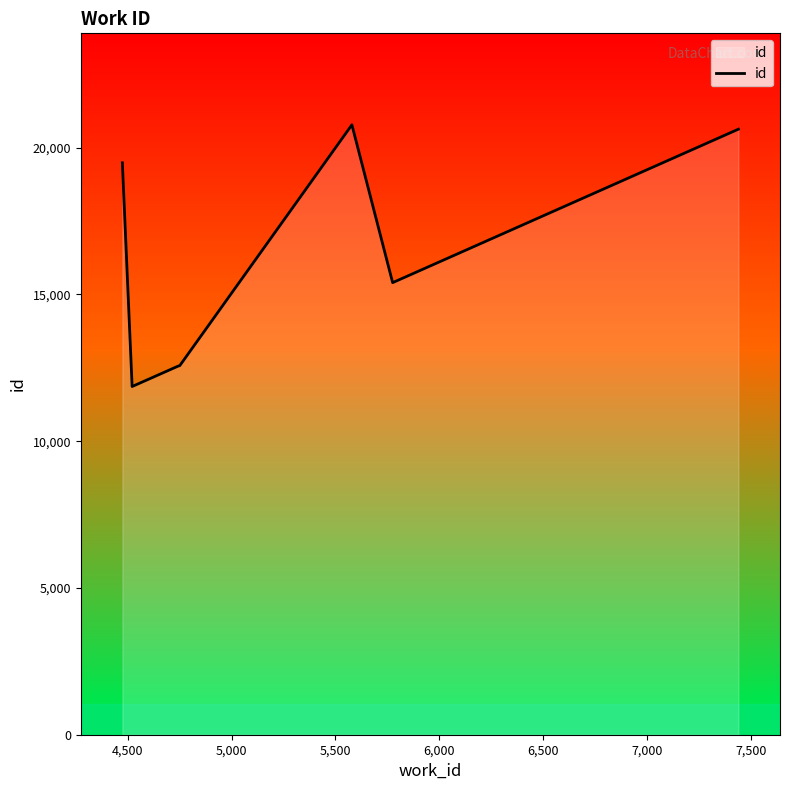

What is the difference between the maximum and minimum values?

8916